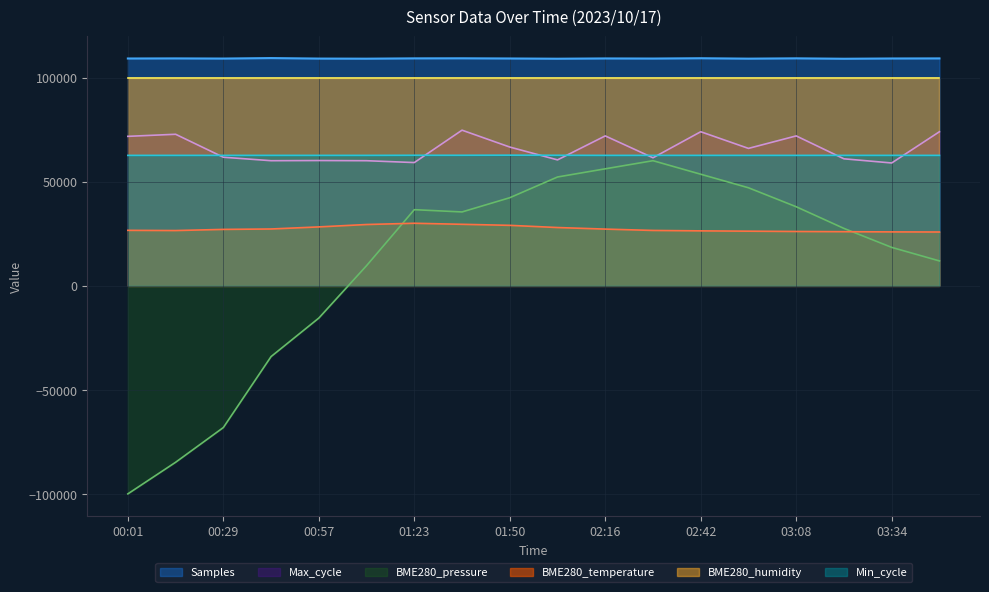

What is the maximum value for BME280_temperature?

30050.0